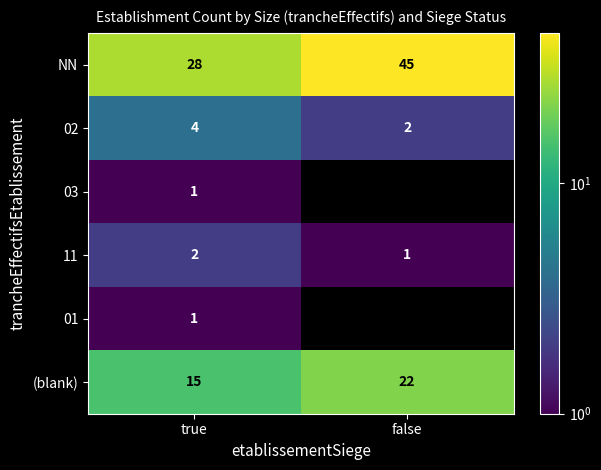

Rank the categories by (blank) value from lowest to highest.

true, false